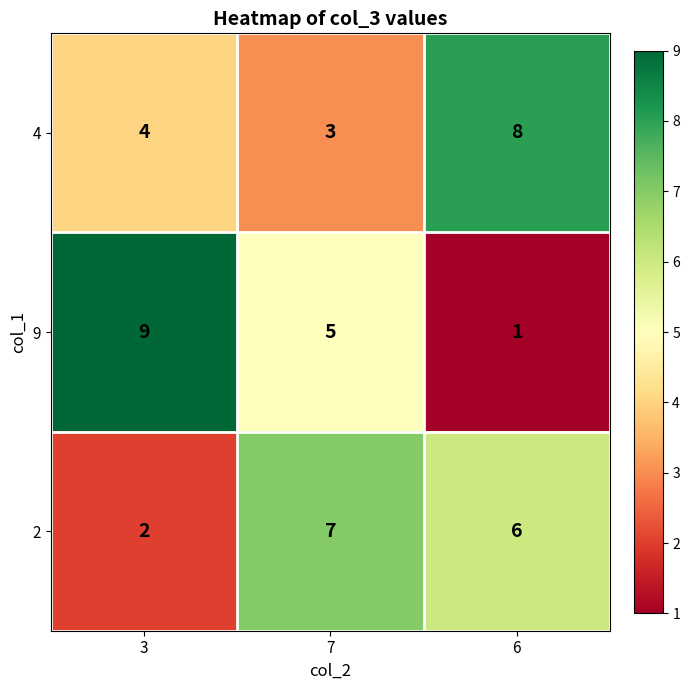

True or false: 4 has a value of 8 at 6.

True